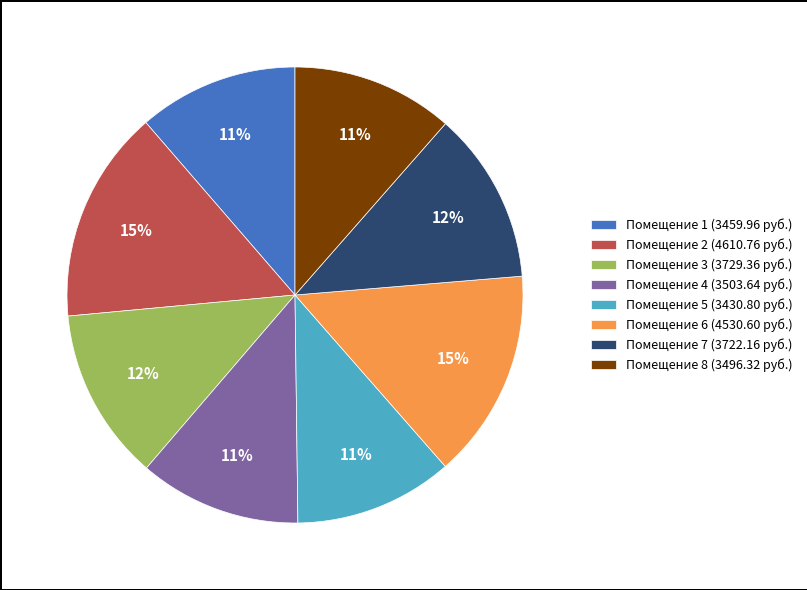

The Помещение 2 (4610.76 руб.) slice represents 30% of the pie. True or false?

False